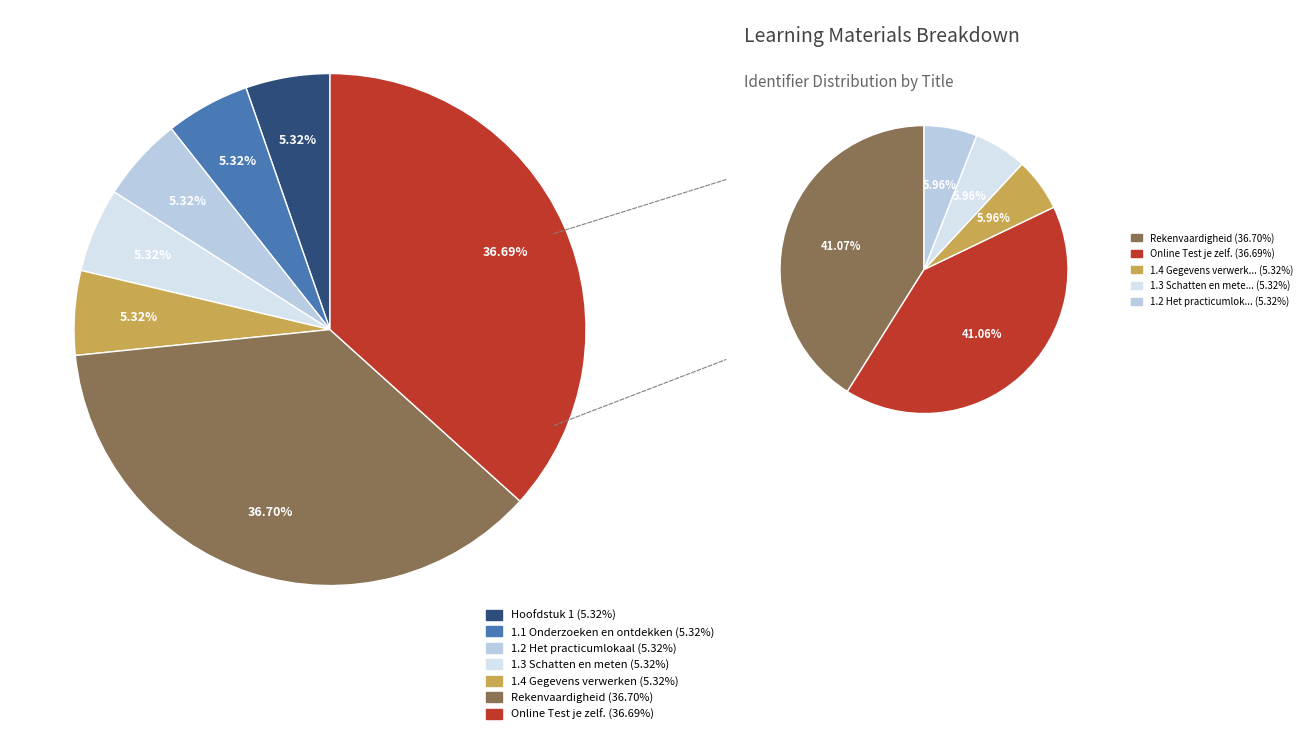

Does any single category account for the majority?

No